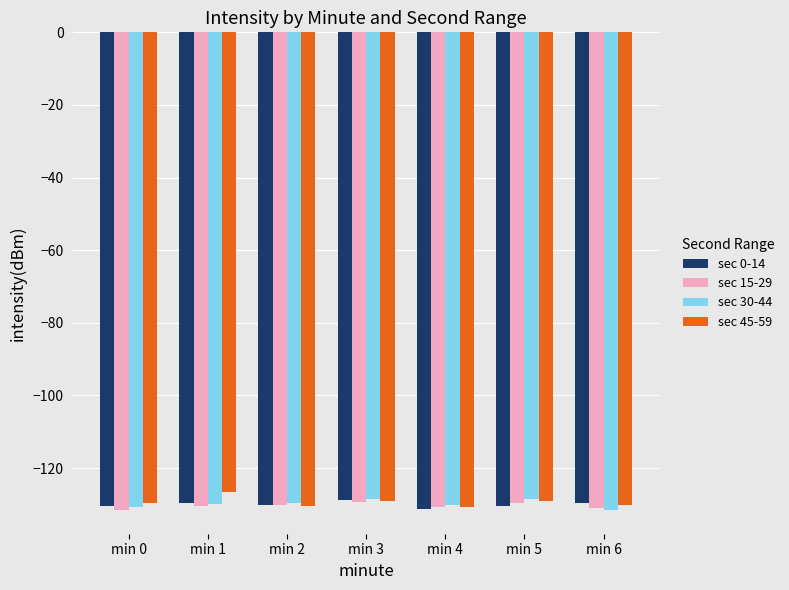

What is the average value of the sec 15-29 series?

-130.4